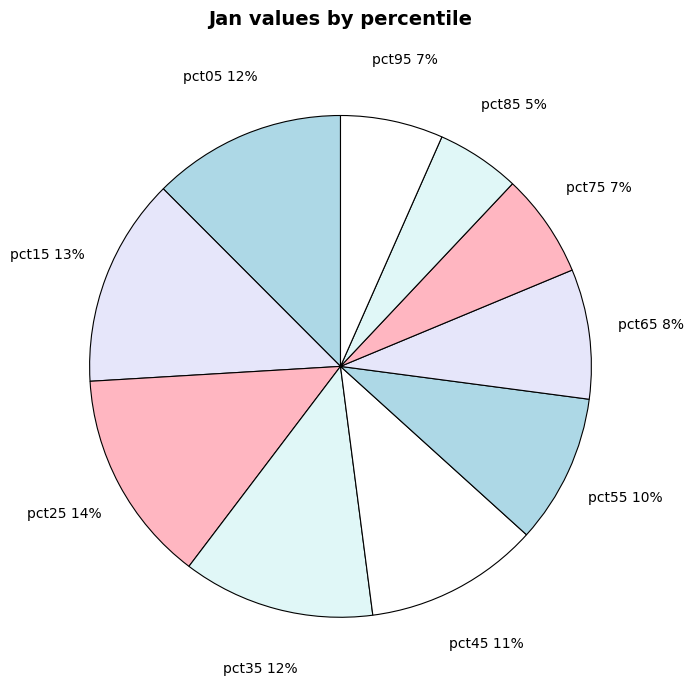

Is there a majority slice in this chart?

No